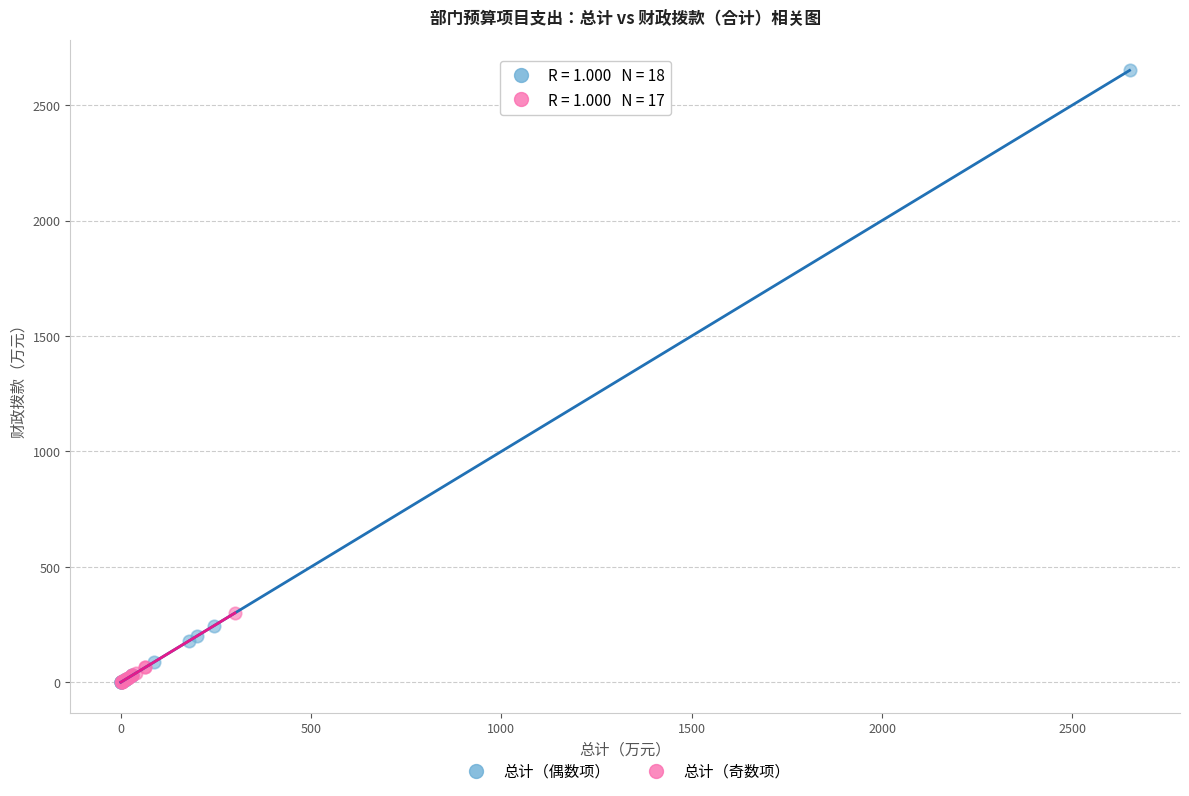

Which series contains the highest Y value?

总计（偶数项）